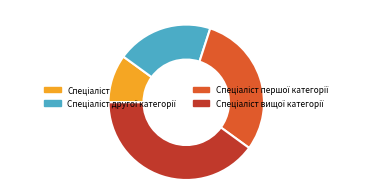

Does any single category account for the majority?

No